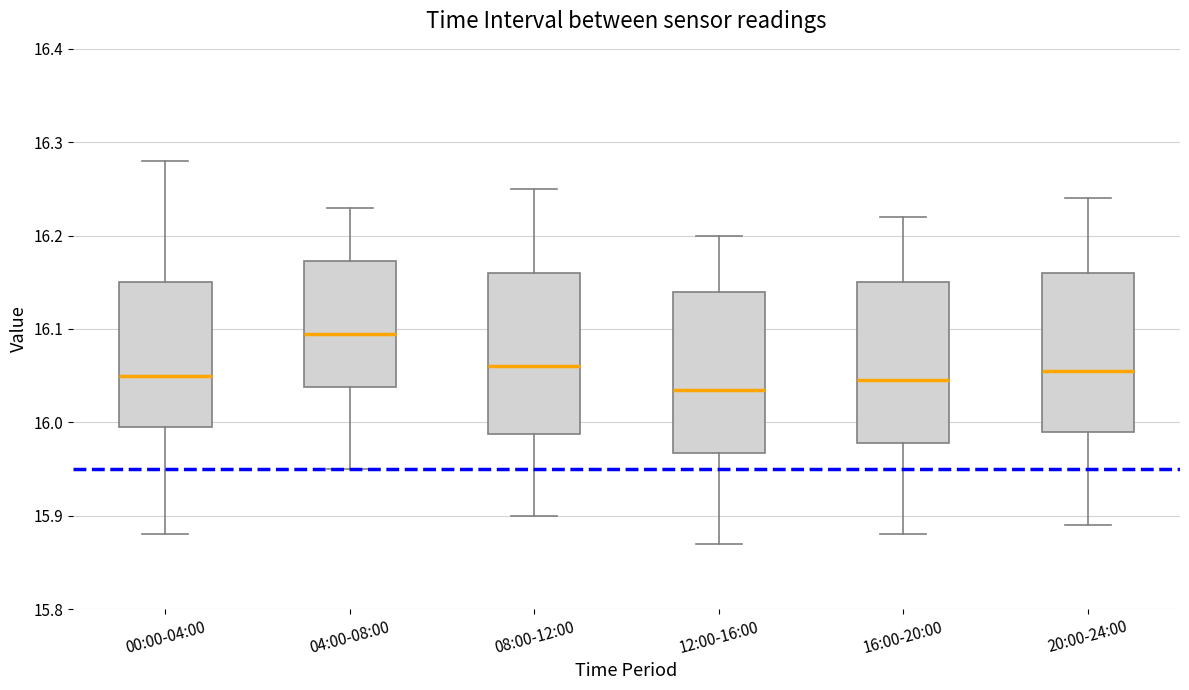

Reading left to right, read every box against the y-axis: the position of its median line, the range the box covers, and the ends of its whiskers. The values are not printed on the chart, so give them approximately, as read against the axis.

00:00-04:00: median 16.05, box 16.00 to 16.15, whiskers 15.88 to 16.28
04:00-08:00: median 16.10, box 16.04 to 16.17, whiskers 15.95 to 16.23
08:00-12:00: median 16.06, box 15.99 to 16.16, whiskers 15.90 to 16.25
12:00-16:00: median 16.04, box 15.97 to 16.14, whiskers 15.87 to 16.20
16:00-20:00: median 16.05, box 15.98 to 16.15, whiskers 15.88 to 16.22
20:00-24:00: median 16.06, box 15.99 to 16.16, whiskers 15.89 to 16.24